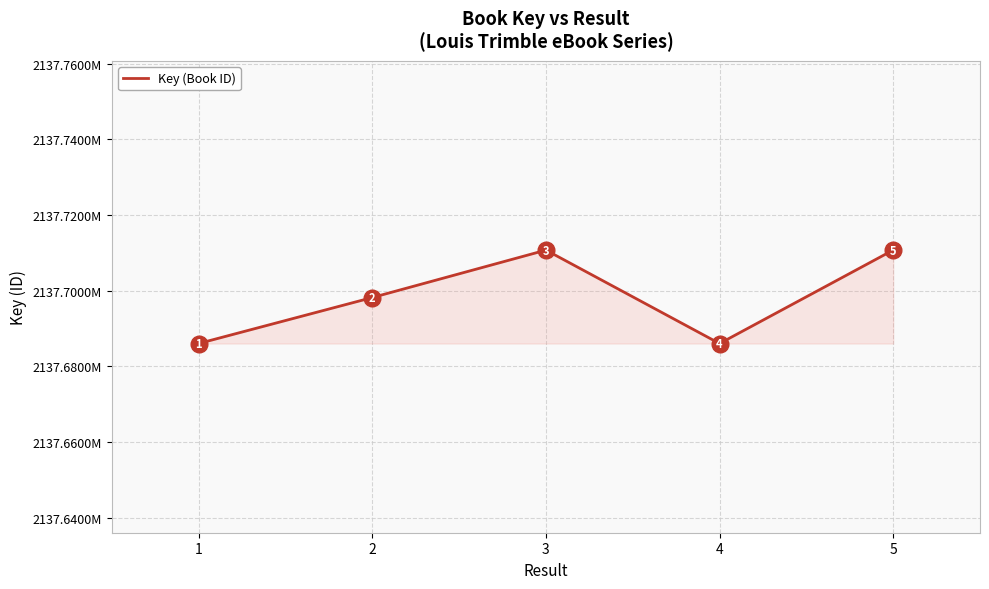

Is it true that the value at 5 is 2137710741?

True